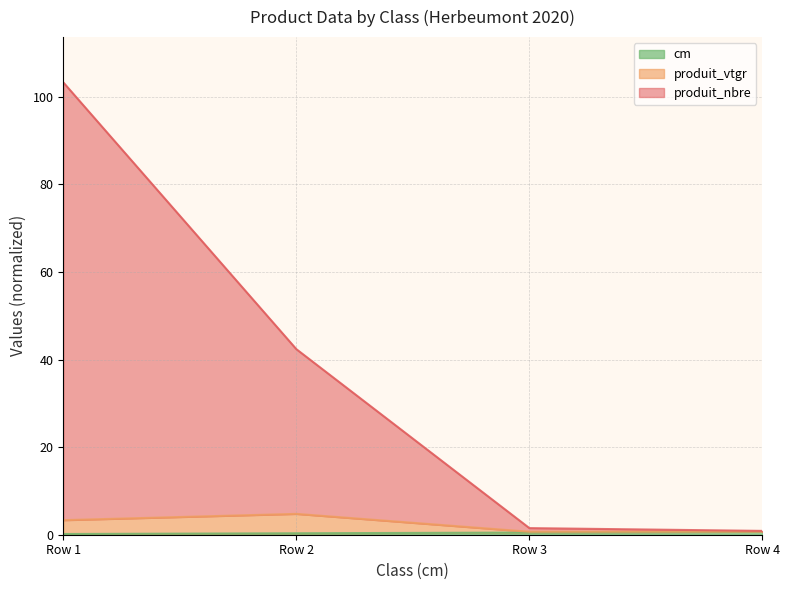

Which series changed the most between Row 1 and Row 2?

produit_nbre